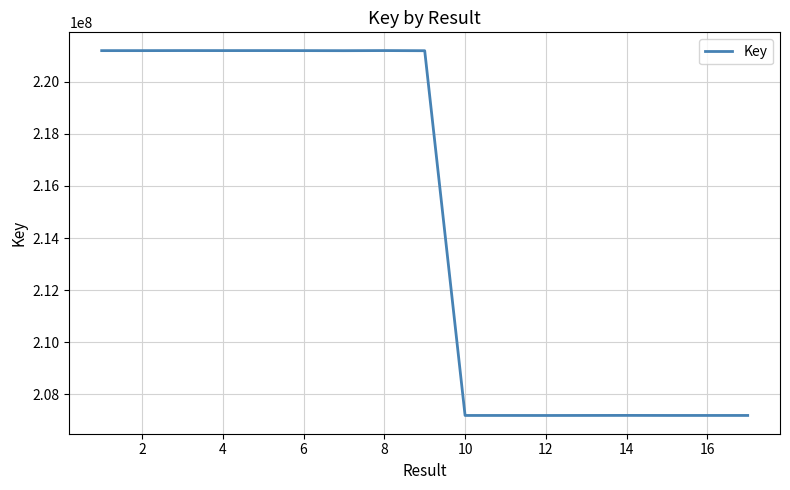

What is the difference between the maximum and minimum values?

14015674